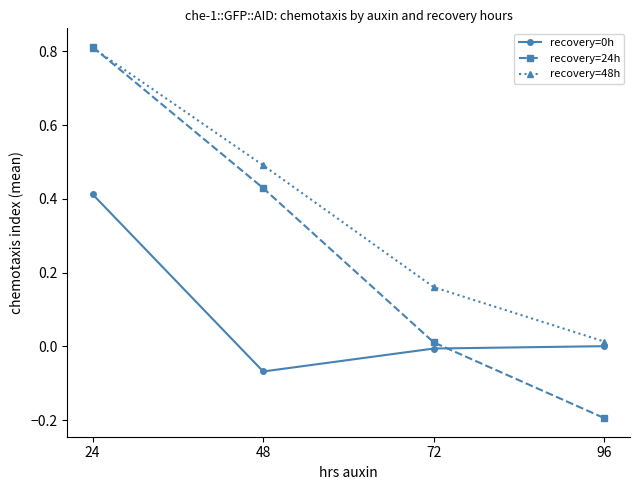

Which category has the highest value across all series?

24